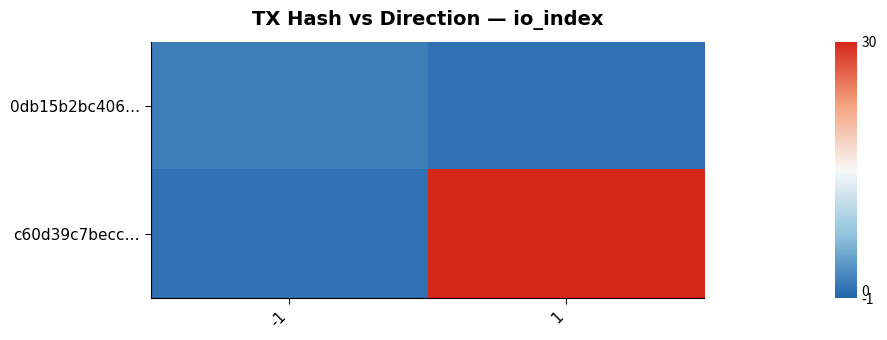

Reading left to right, what are all the values shown in this chart?

0db15b2bc406…: -1=1	1=0
c60d39c7becc…: -1=0	1=30